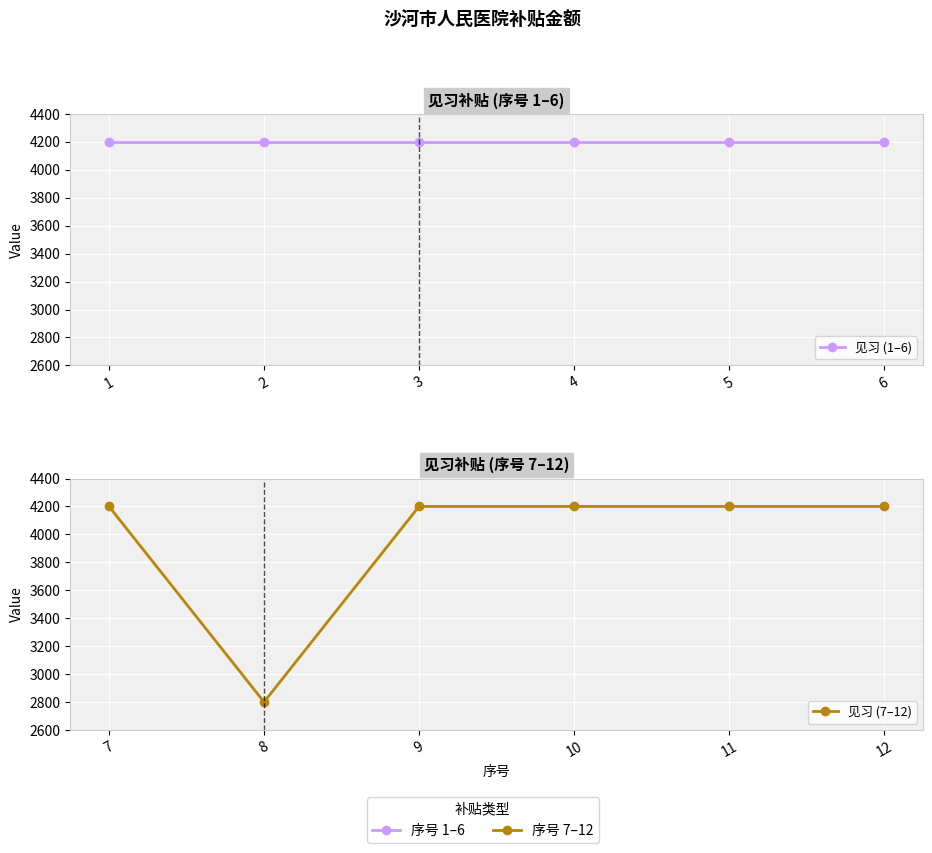

True or false: 见习 (7–12) and 见习 (1–6) cross at least once.

False